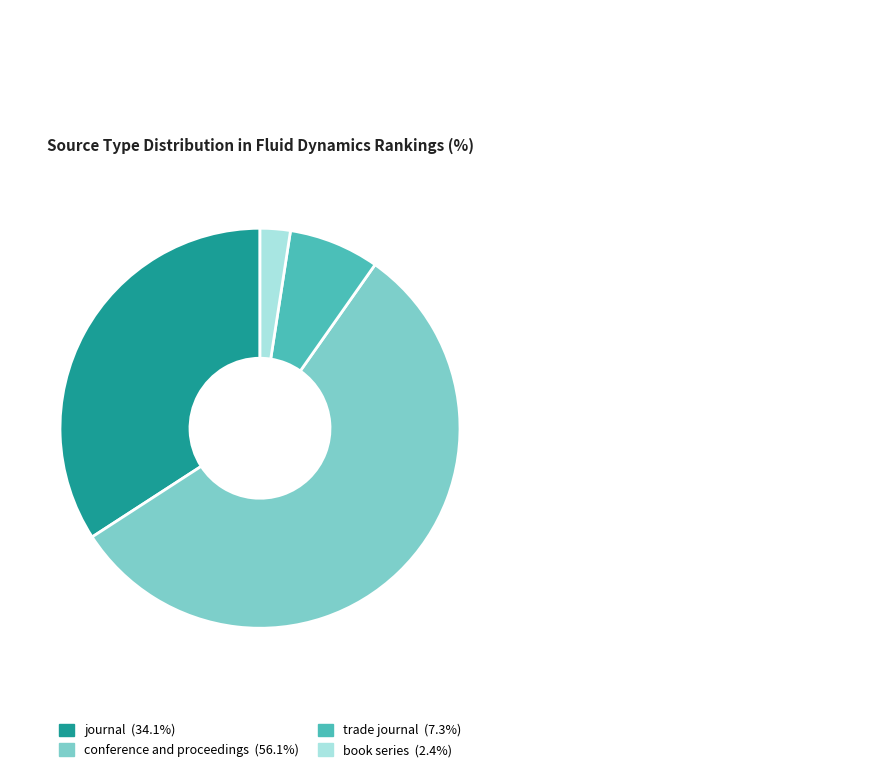

Approximately how many times larger is the value at journal compared to book series?

14.0